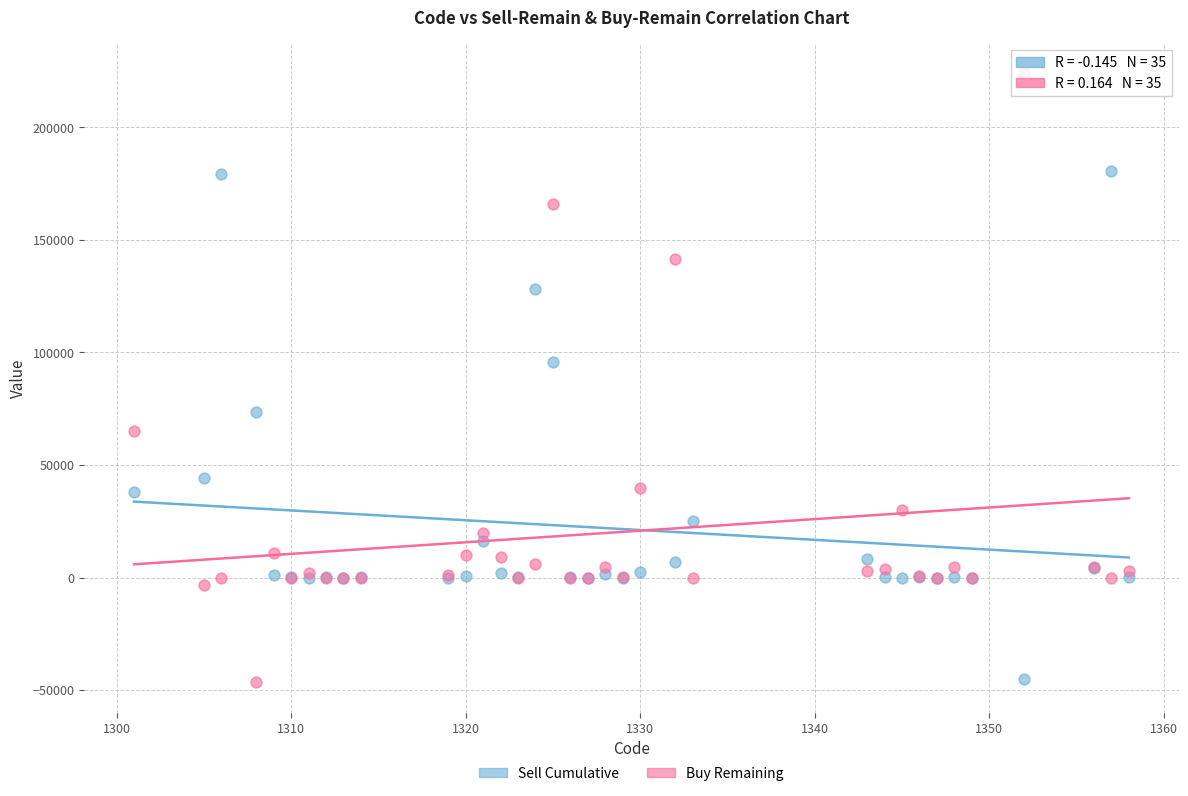

What are all the series names shown in the legend?

Sell Cumulative, Buy Remaining